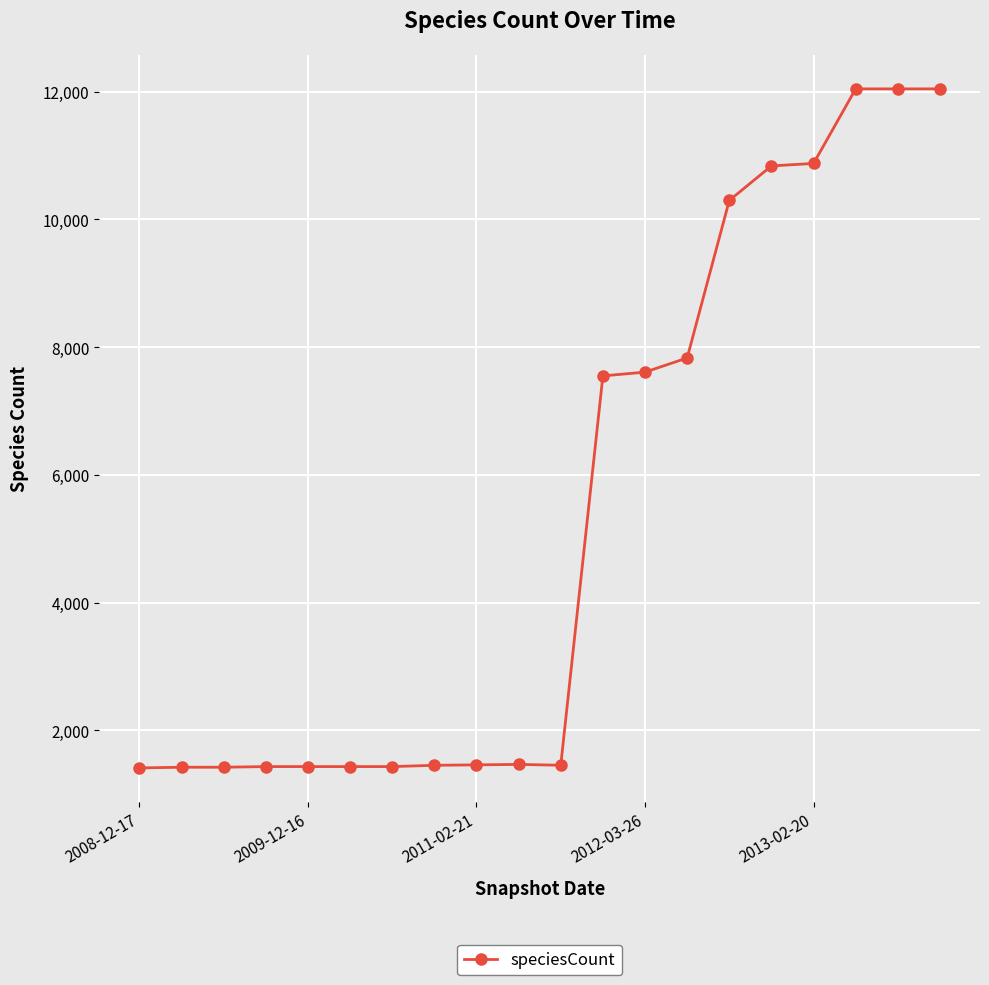

What is the greatest value displayed?

12044